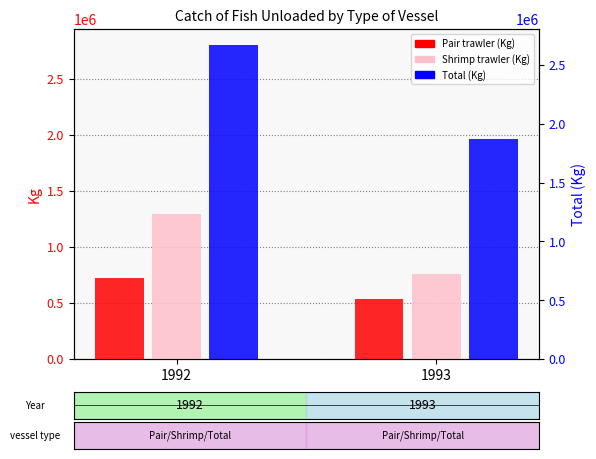

Which series has the largest total across all categories?

Total (Kg)